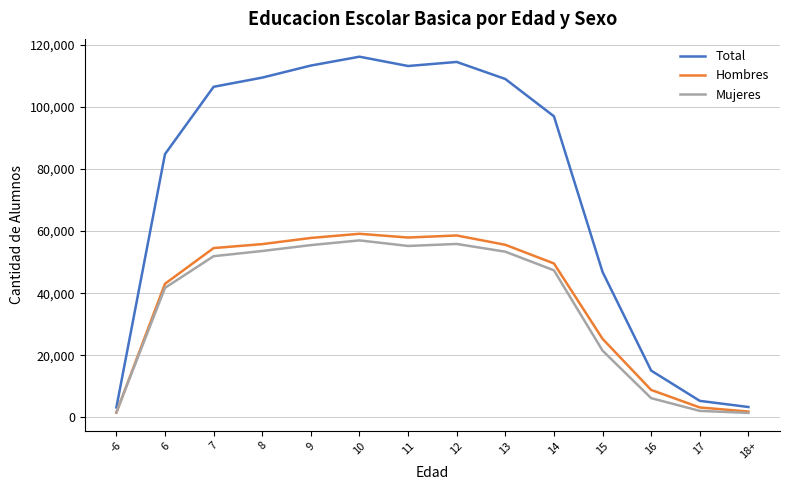

Read the Hombres value at 17, to the nearest 10.

3230